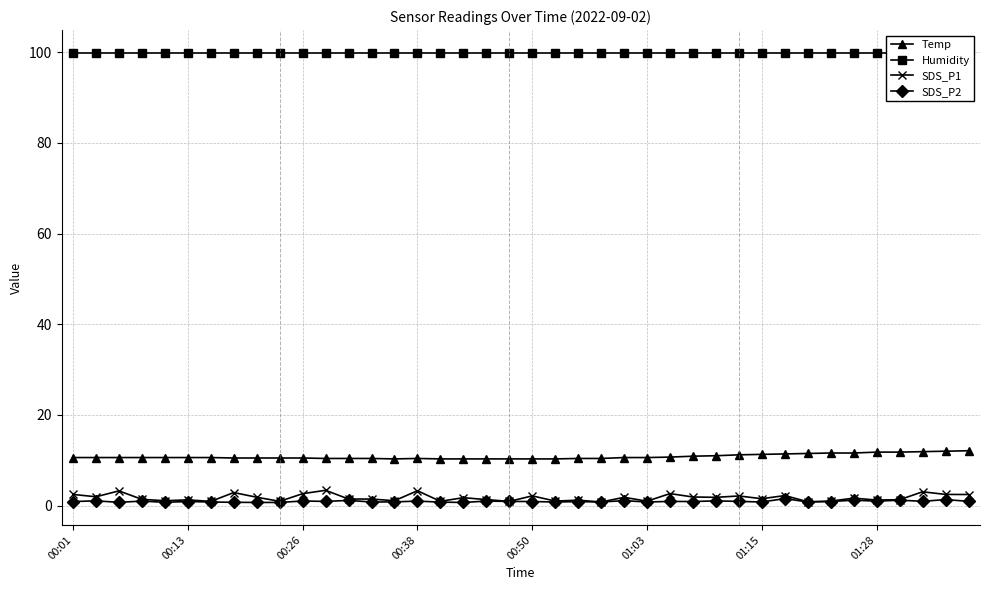

True or false: Temp and SDS_P2 intersect in this chart.

False